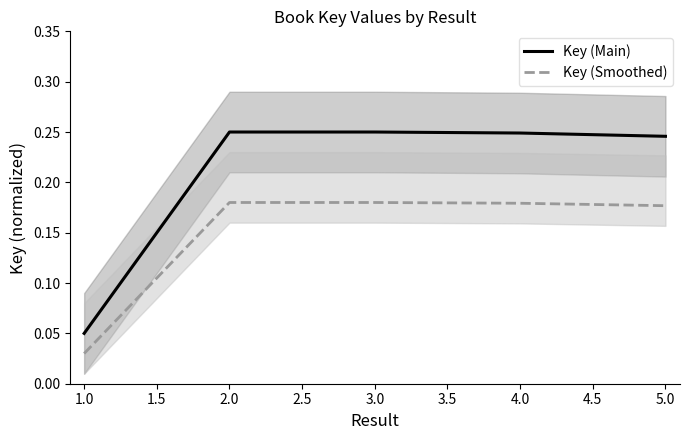

How many lines are shown in the chart?

2